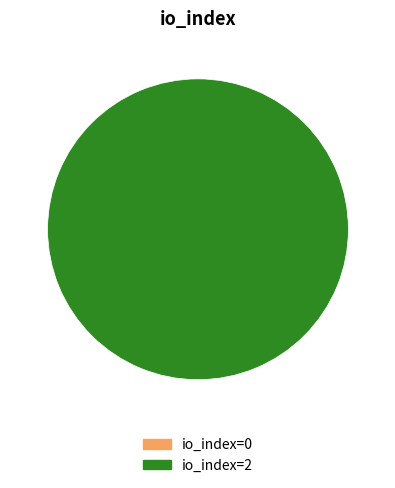

Rank the categories by value from lowest to highest.

io_index=0, io_index=2